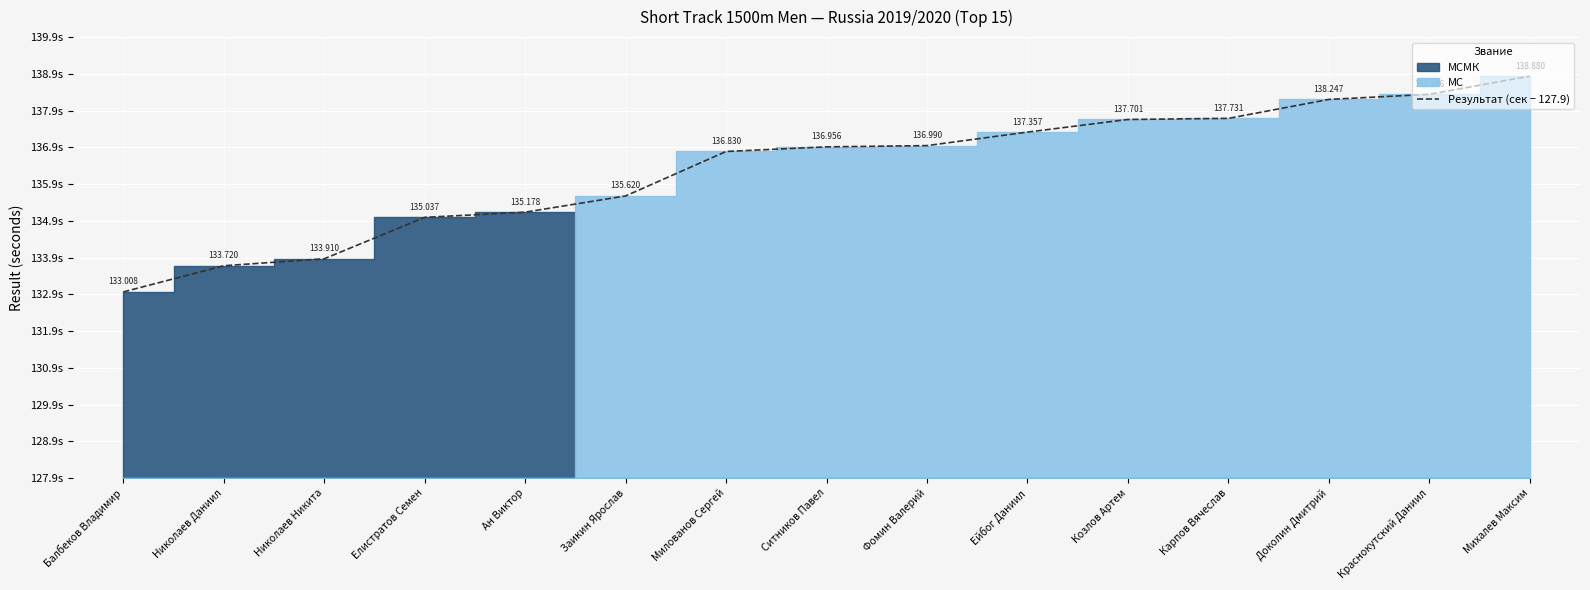

Which label corresponds to the smallest value in the chart?

Балбеков Владимир